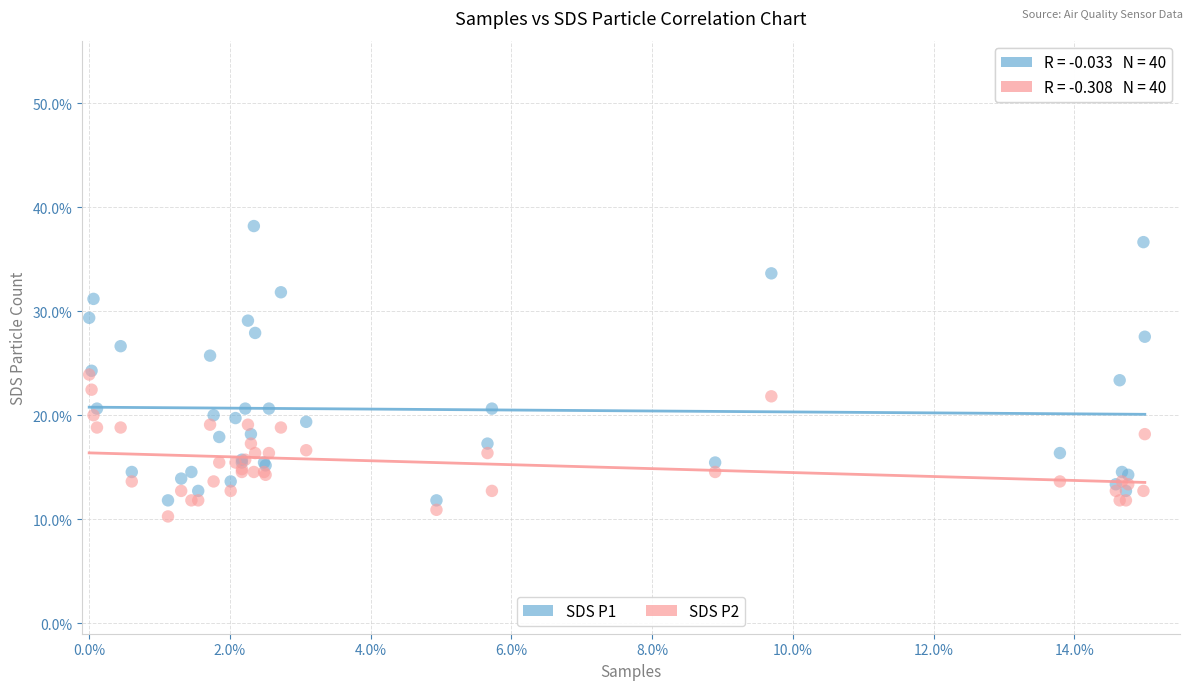

What are all the series names shown in the legend?

SDS P1, SDS P2